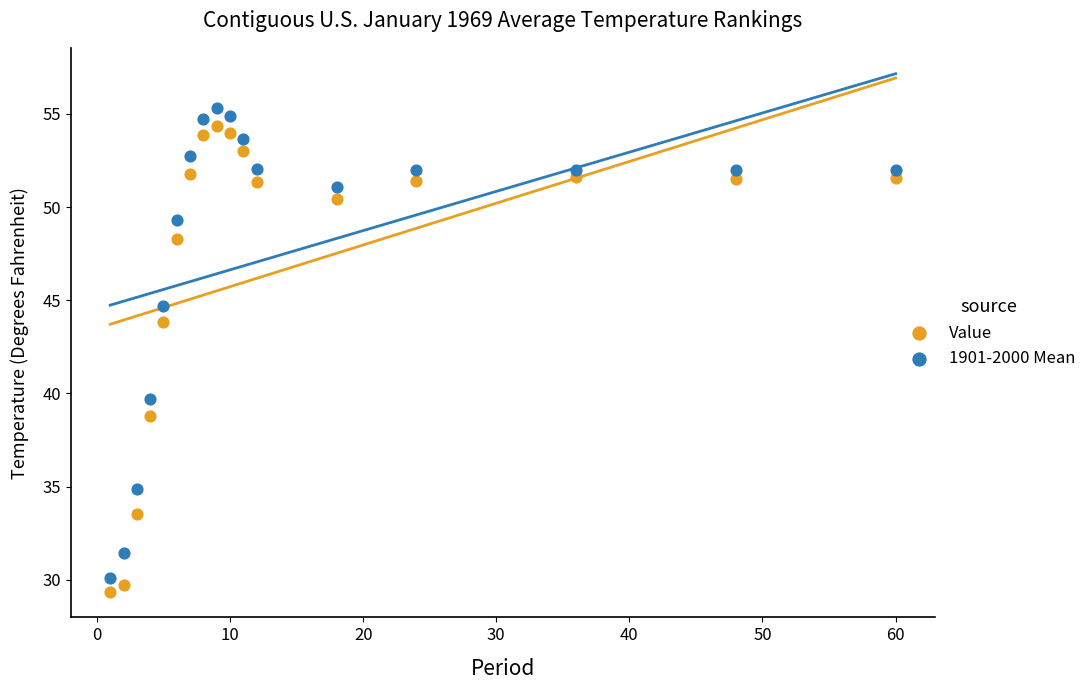

Which series contains the lowest Y value?

Value